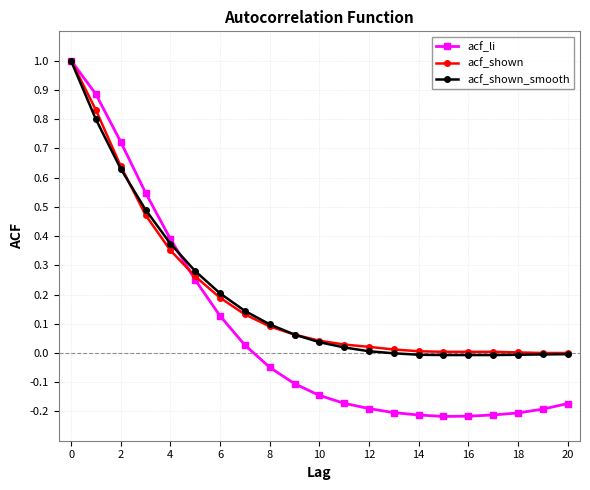

Which series has the largest range (max minus min)?

acf_li